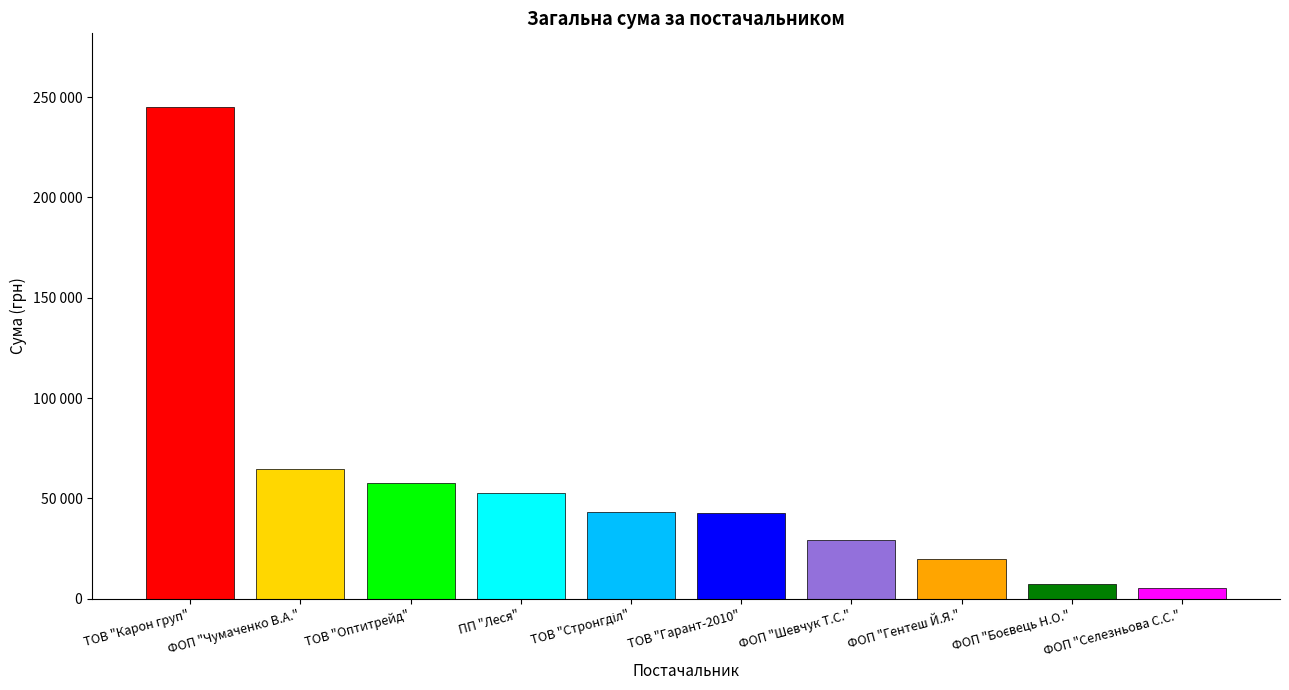

Does the chart contain any negative values?

No